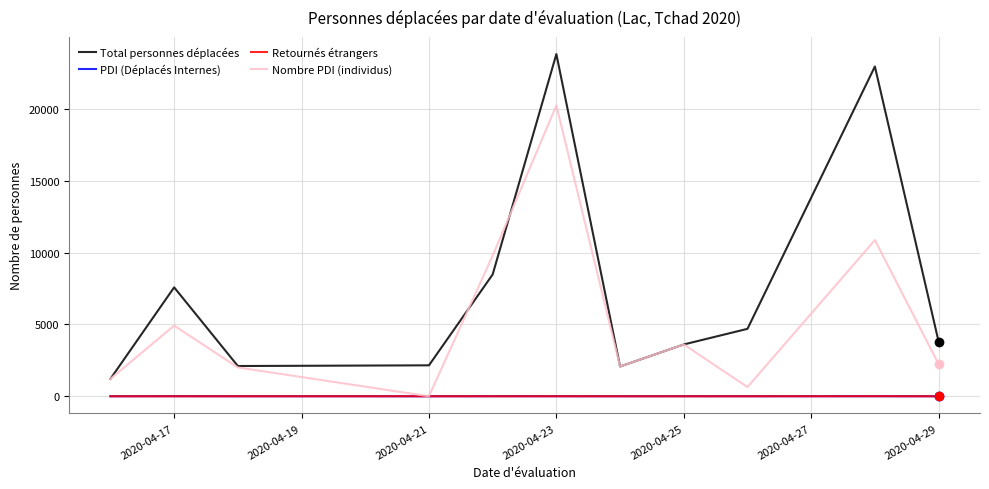

What is the difference between the second highest and second lowest values in the Nombre PDI (individus) series?

10223